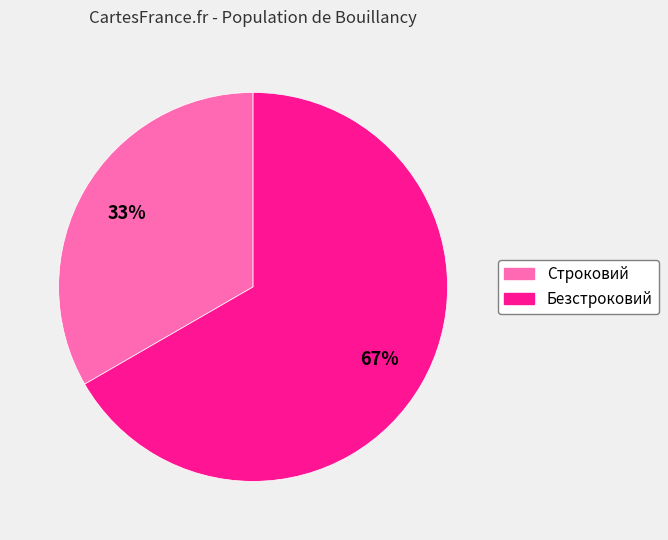

Count the number of slices in the pie.

2